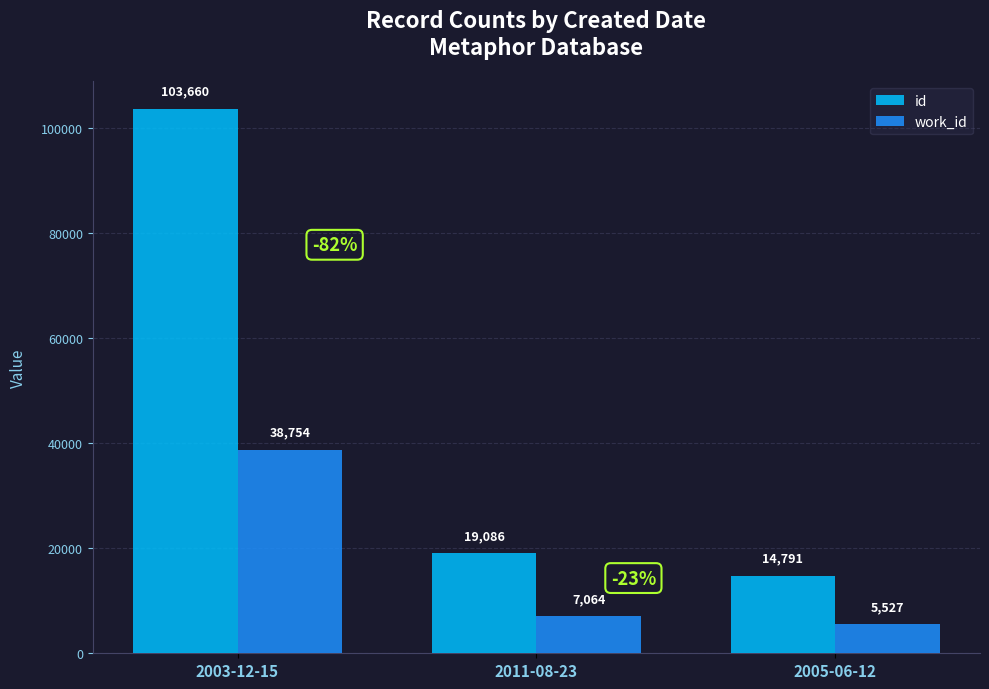

Is it true that id equals 19086 at 2011-08-23?

True